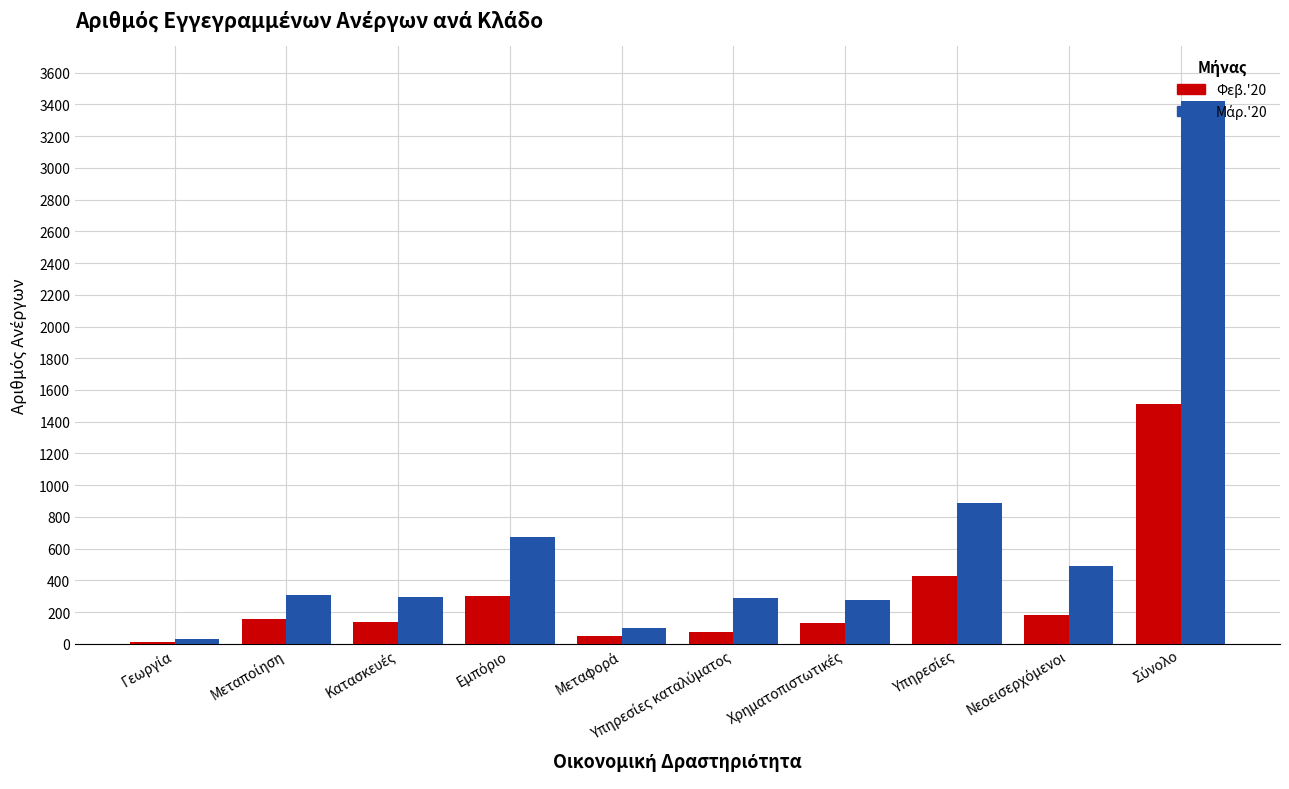

What is the spread (max minus min) of values at Σύνολο?

1909